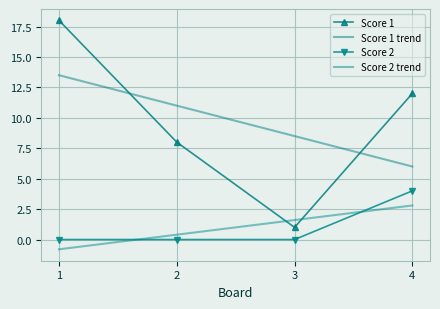

Count the number of data series in this chart.

4